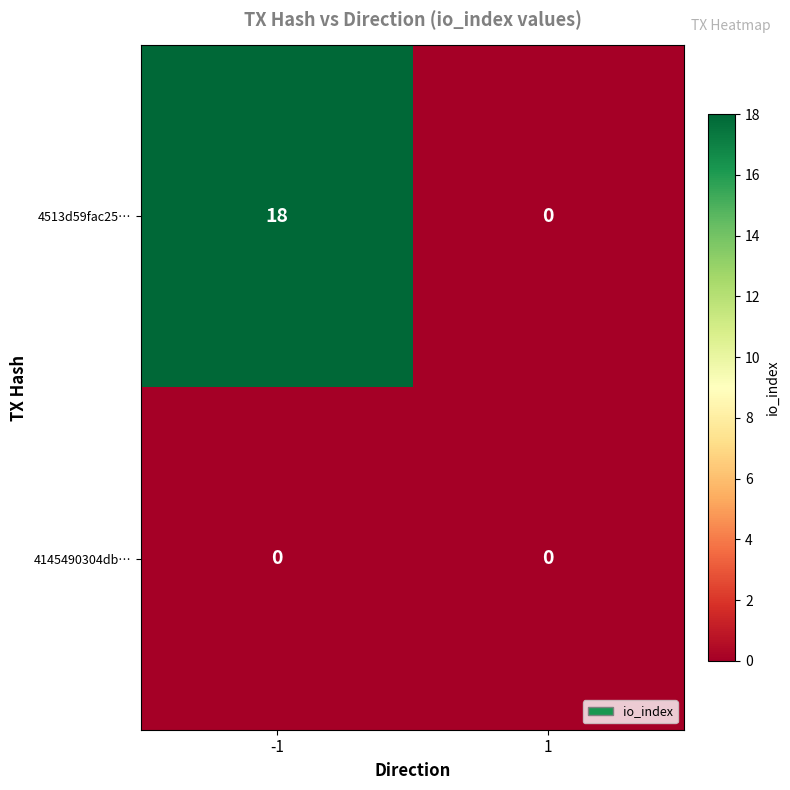

True or false: 4513d59fac25… has a value of 18 at -1.

True